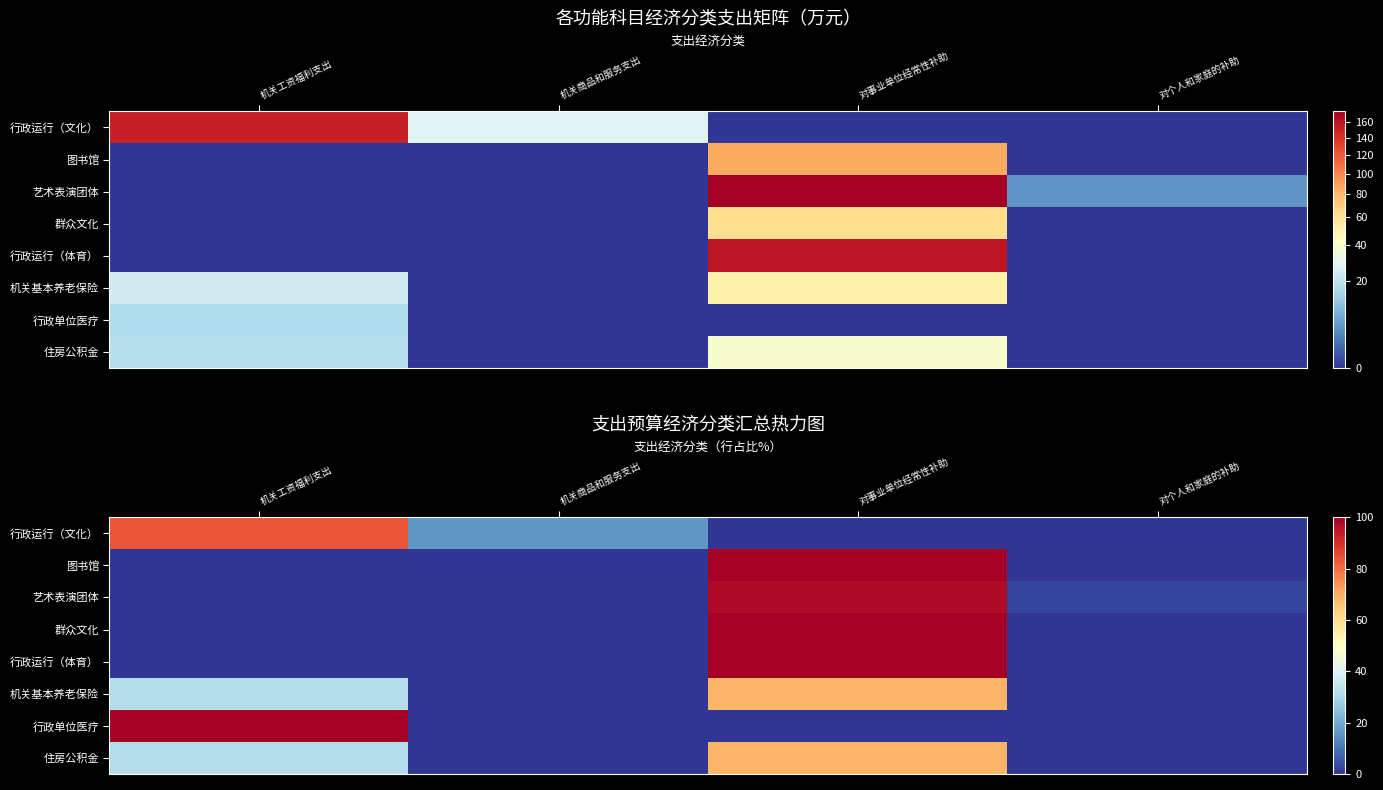

List the series in order of their peak value, lowest first.

住房公积金, 机关基本养老保险, 行政运行（文化）, 艺术表演团体, 图书馆, 群众文化, 行政运行（体育）, 行政单位医疗